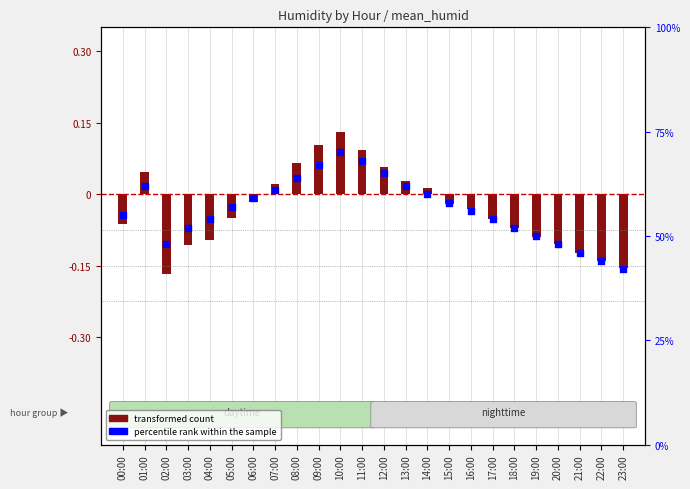

At which category is the sum across all series the highest?

10:00